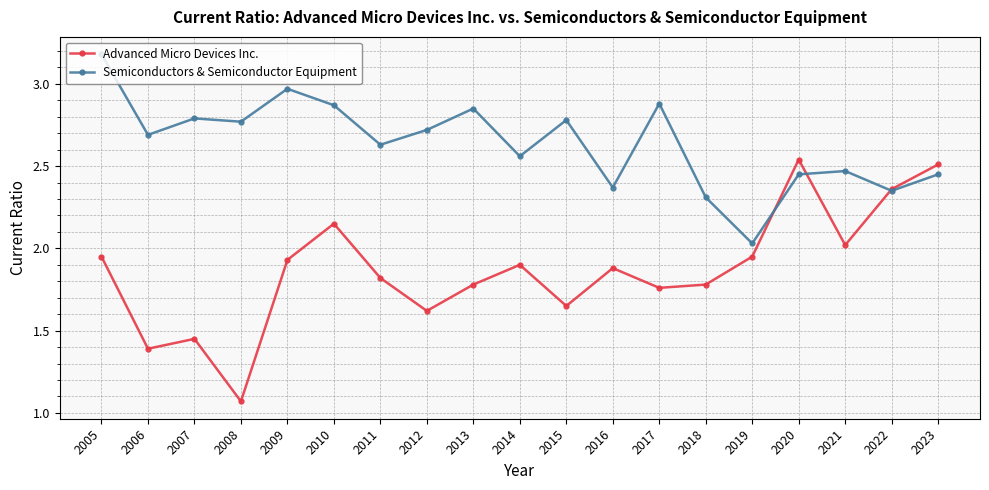

Does the chart have visible grid lines?

Yes